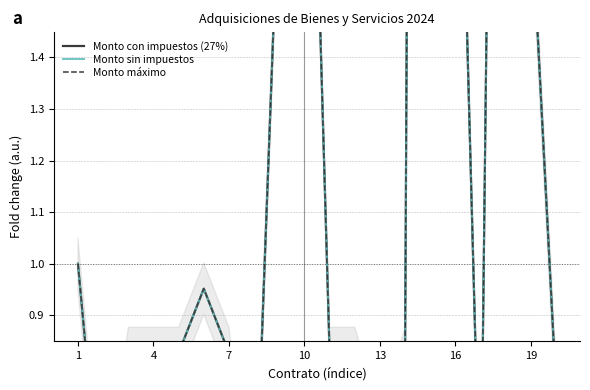

What is the greatest value displayed?

10.6